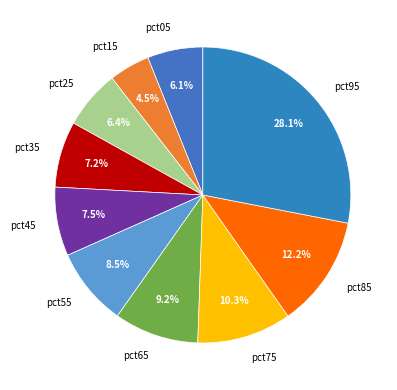

To the nearest percent, what is the difference between the largest and smallest slice percentages?

24%